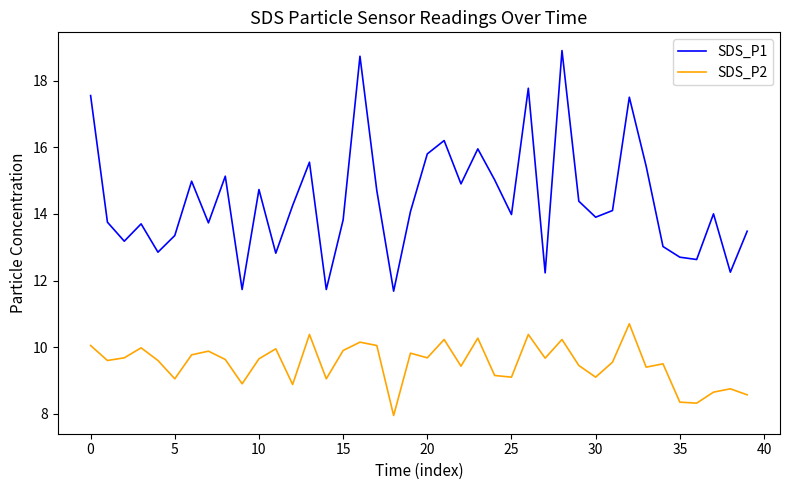

True or false: SDS_P1 and SDS_P2 cross at least once.

False